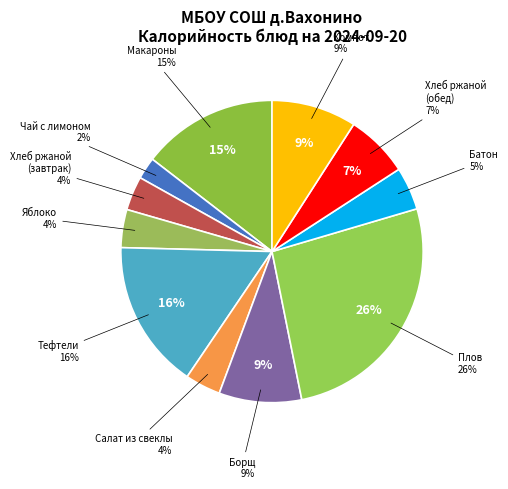

How many segments does this pie chart have?

11